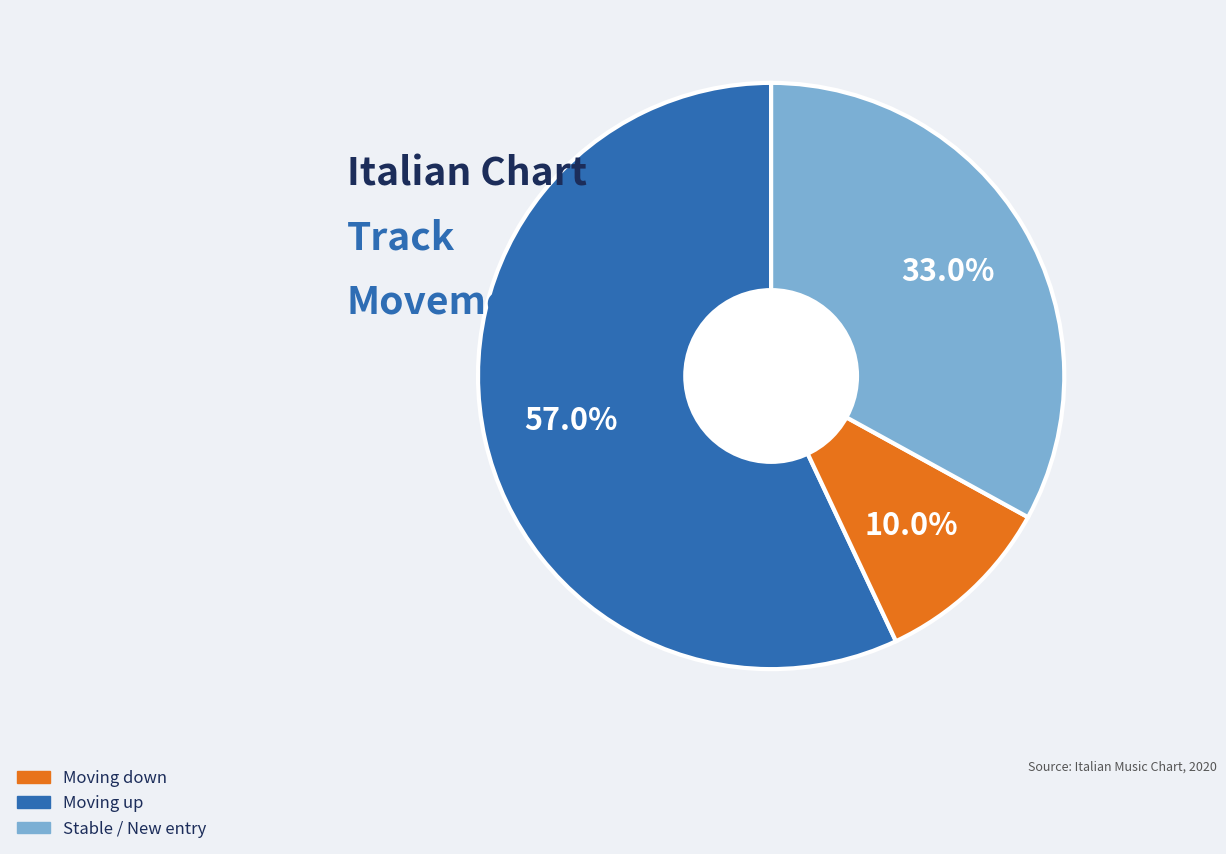

How many slices are in this pie chart?

3